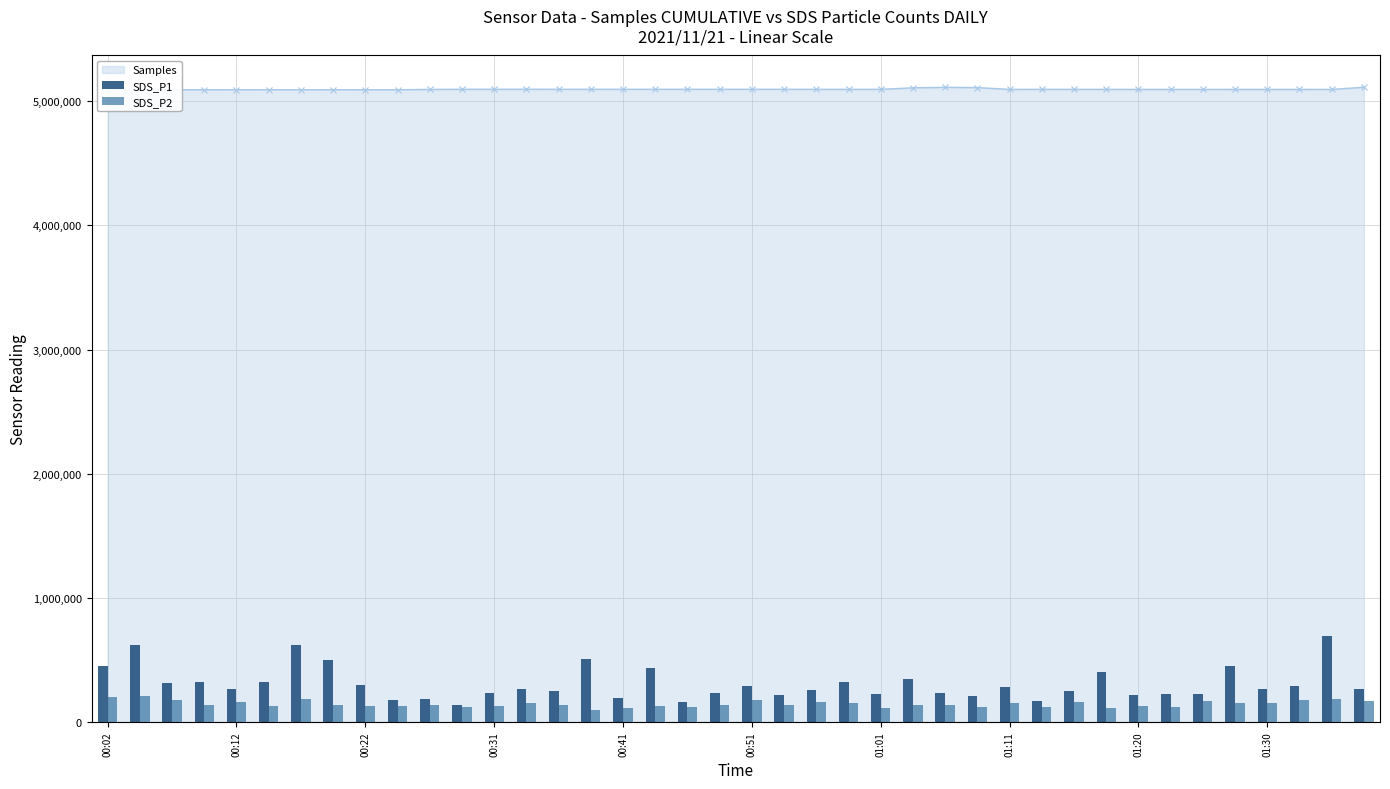

At how many categories does at least one series exceed 114835?

40